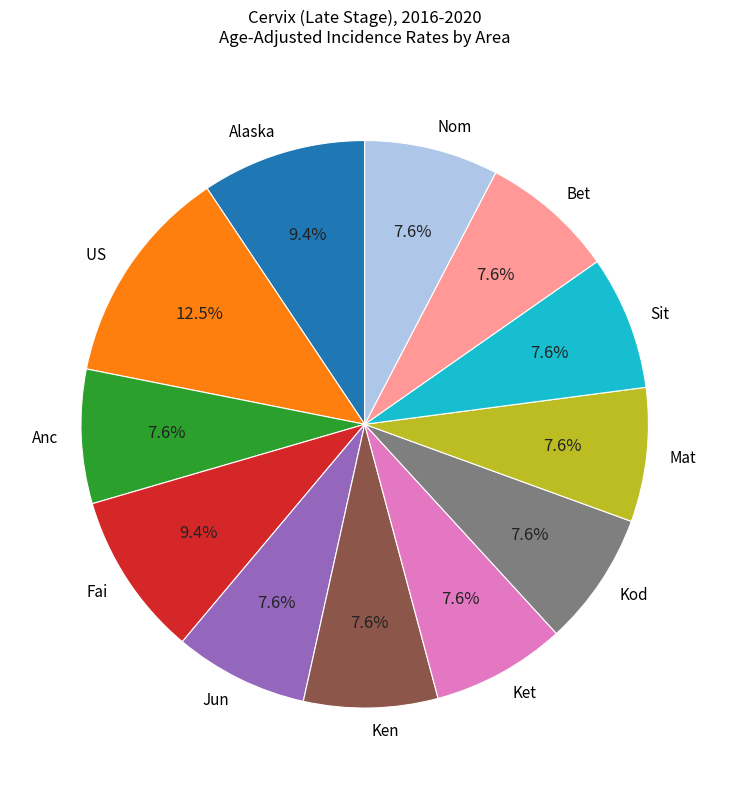

Does any single category account for the majority?

No